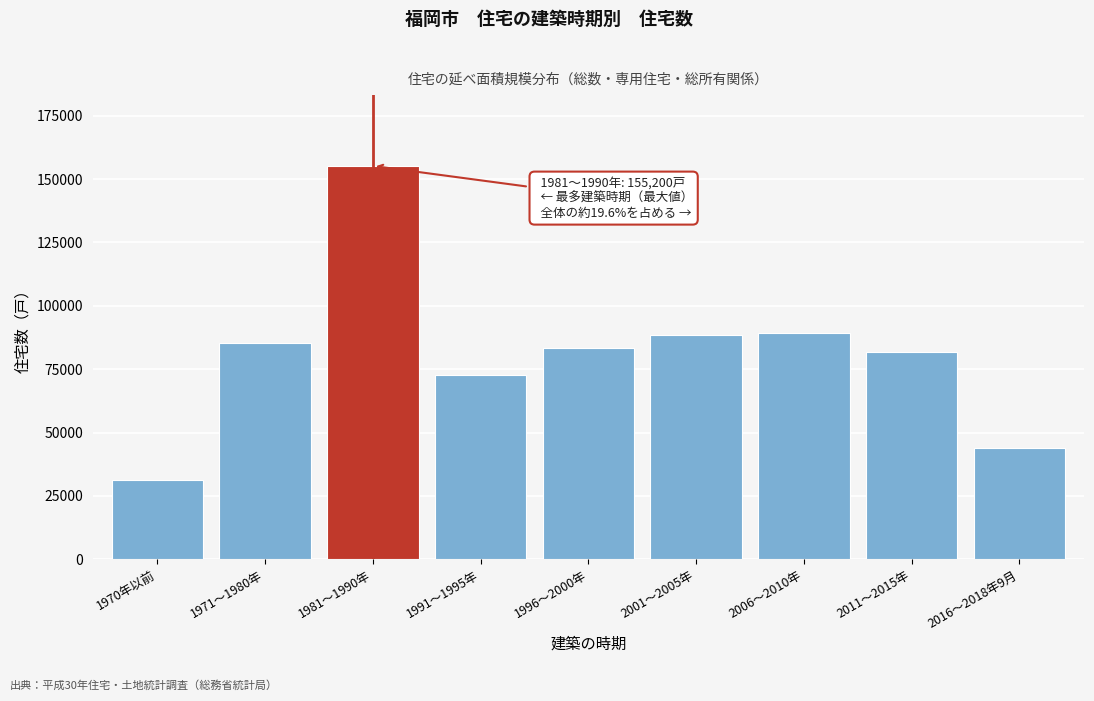

The value at 2016～2018年9月 is 9501. True or false?

False